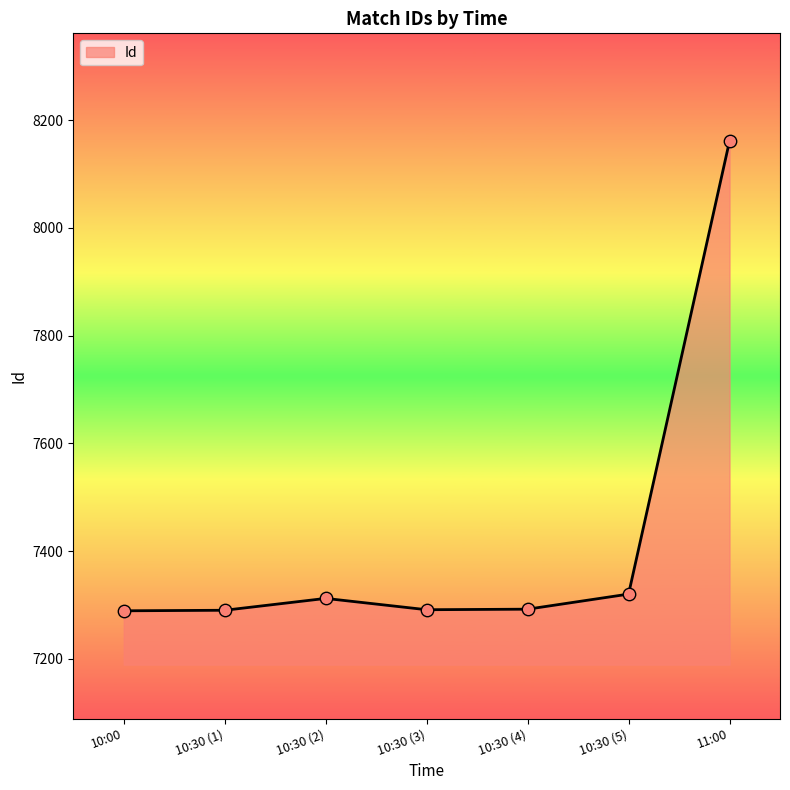

Between 10:00 and 10:30 (5), which is larger?

10:30 (5)